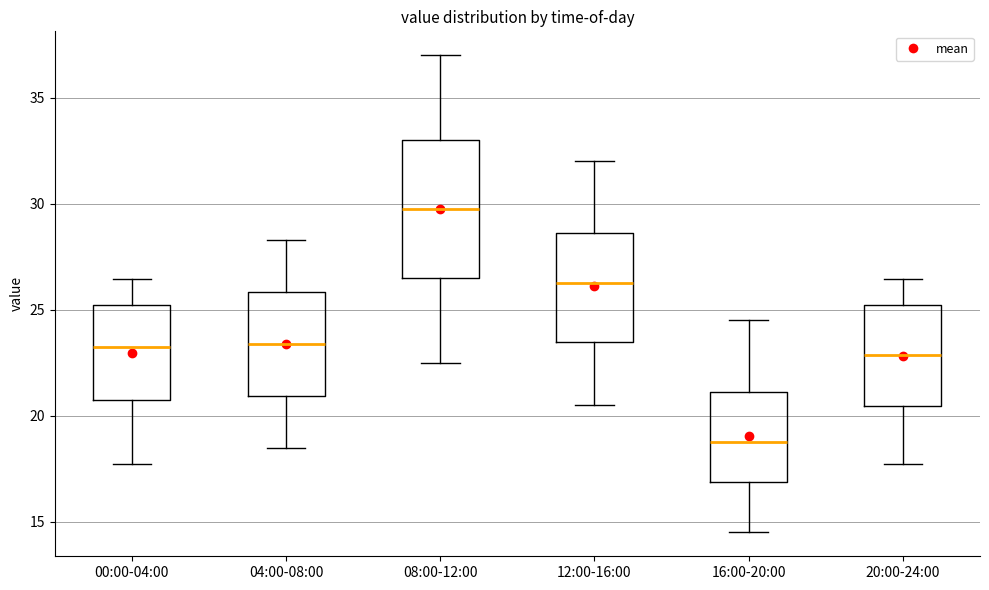

Reading left to right, read every box against the y-axis: the position of its median line, the range the box covers, and the ends of its whiskers. The values are not printed on the chart, so give them approximately, as read against the axis.

00:00-04:00: median 23.5, box 20.5 to 25.0, whiskers 17.5 to 26.5
04:00-08:00: median 23.5, box 21.0 to 26.0, whiskers 18.5 to 28.5
08:00-12:00: median 30.0, box 26.5 to 33.0, whiskers 22.5 to 37.0
12:00-16:00: median 26.5, box 23.5 to 28.5, whiskers 20.5 to 32.0
16:00-20:00: median 19.0, box 17.0 to 21.0, whiskers 14.5 to 24.5
20:00-24:00: median 23.0, box 20.5 to 25.0, whiskers 17.5 to 26.5